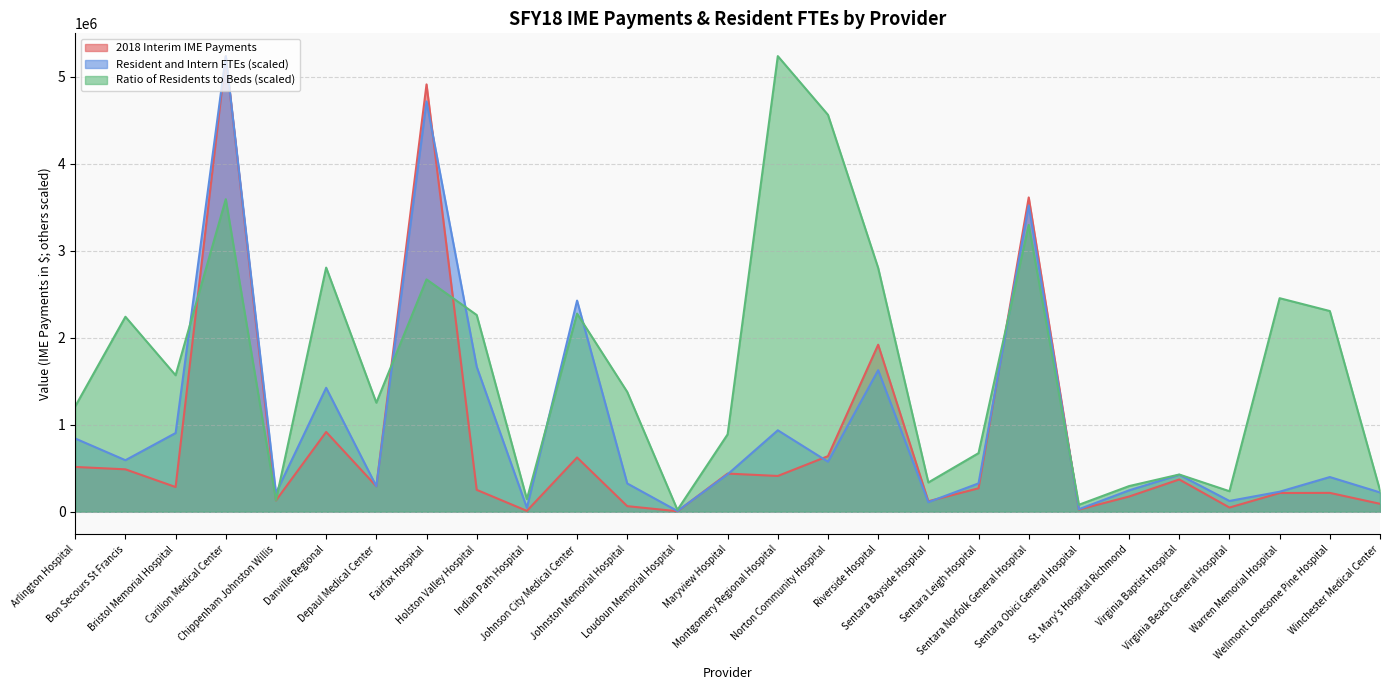

What is the difference between the maximum and minimum values in the 2018 Interim IME Payments series?

5232983.2